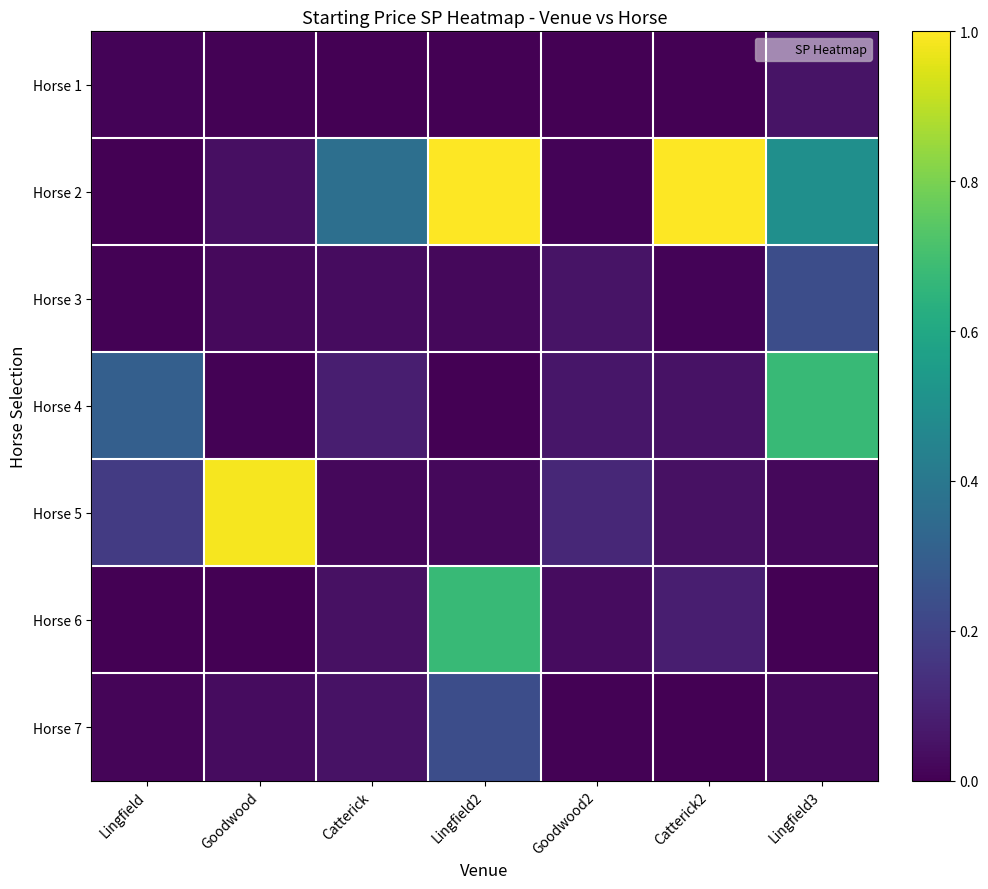

Reading right to left, extract all data points from this chart.

Horse 1: Lingfield3=0.1	Catterick2=0.0	Goodwood2=0.0	Lingfield2=0.0	Catterick=0.0	Goodwood=0.0	Lingfield=0.0
Horse 2: Lingfield3=0.5	Catterick2=1.0	Goodwood2=0.0	Lingfield2=1.0	Catterick=0.4	Goodwood=0.0	Lingfield=0.0
Horse 3: Lingfield3=0.2	Catterick2=0.0	Goodwood2=0.1	Lingfield2=0.0	Catterick=0.0	Goodwood=0.0	Lingfield=0.0
Horse 4: Lingfield3=0.7	Catterick2=0.0	Goodwood2=0.1	Lingfield2=0.0	Catterick=0.1	Goodwood=0.0	Lingfield=0.3
Horse 5: Lingfield3=0.0	Catterick2=0.0	Goodwood2=0.1	Lingfield2=0.0	Catterick=0.0	Goodwood=1.0	Lingfield=0.2
Horse 6: Lingfield3=0.0	Catterick2=0.1	Goodwood2=0.0	Lingfield2=0.7	Catterick=0.0	Goodwood=0.0	Lingfield=0.0
Horse 7: Lingfield3=0.0	Catterick2=0.0	Goodwood2=0.0	Lingfield2=0.2	Catterick=0.0	Goodwood=0.0	Lingfield=0.0